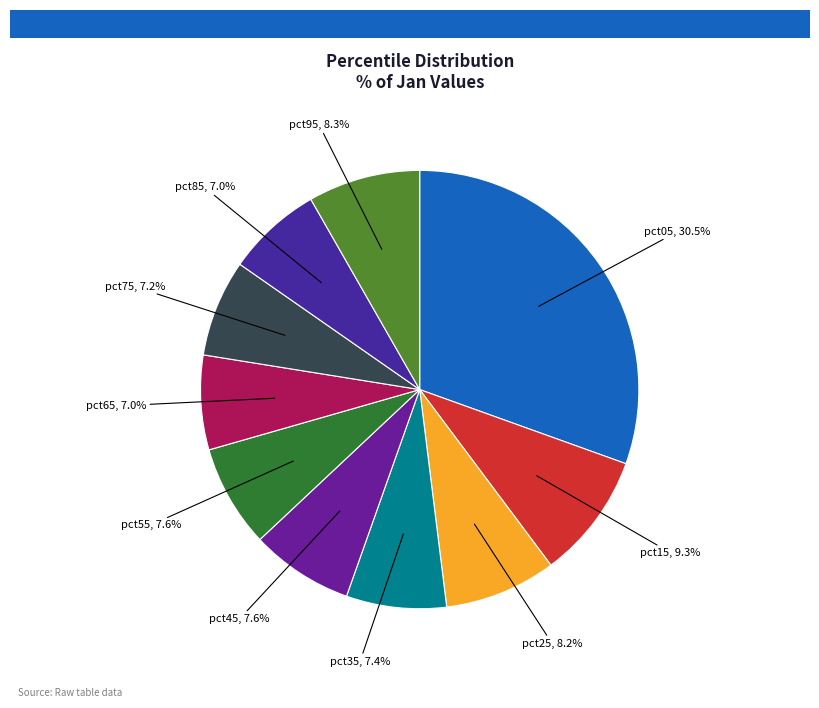

Count the number of slices in the pie.

10